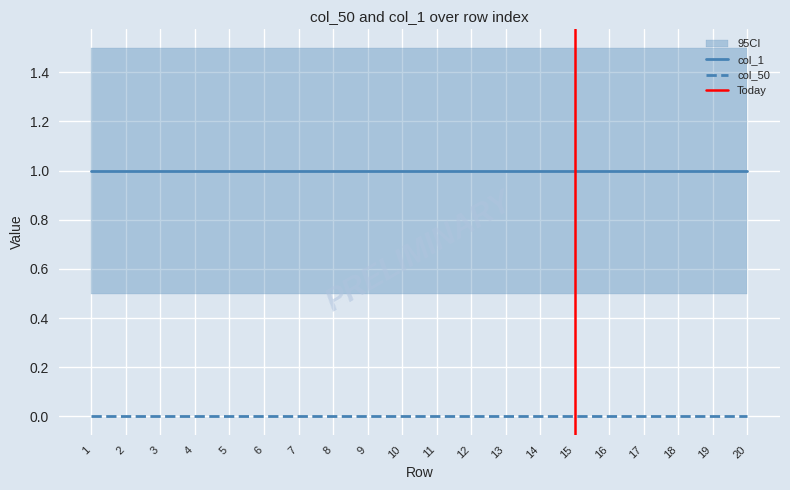

Does the chart have visible grid lines?

Yes